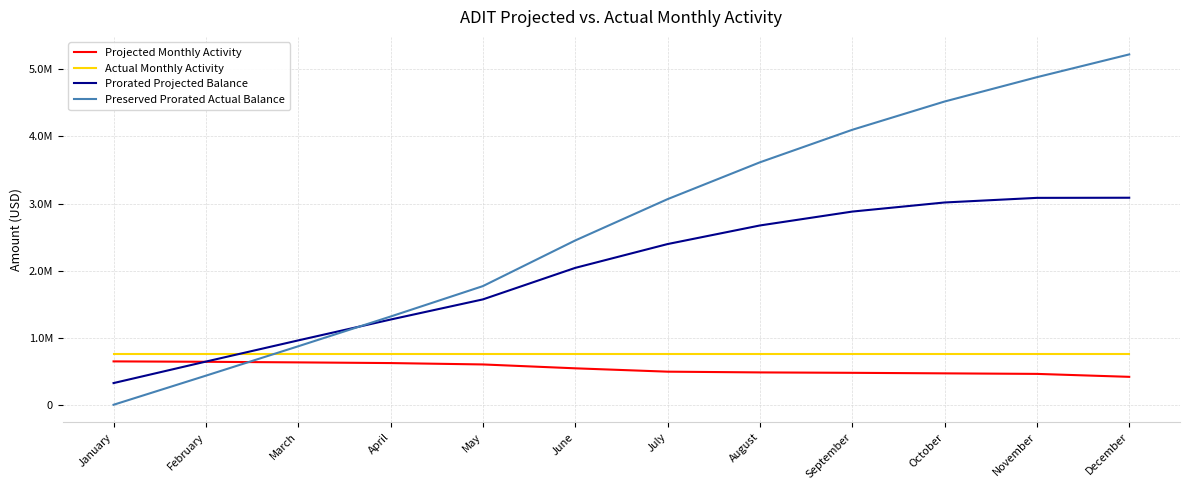

Is the value of Prorated Projected Balance at November greater than the value of Actual Monthly Activity at December?

Yes